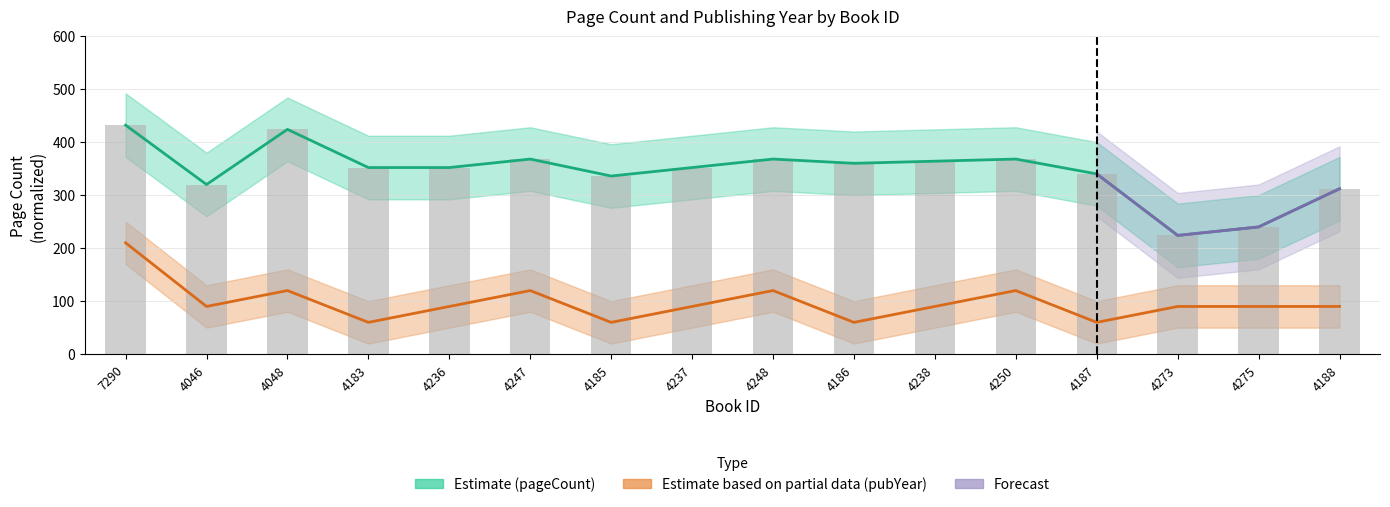

At which category is the sum across all series the highest?

7290